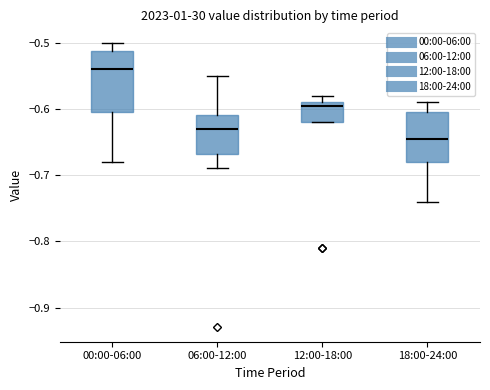

Comparing the boxes themselves (not the whiskers), which one is the tallest?

00:00-06:00